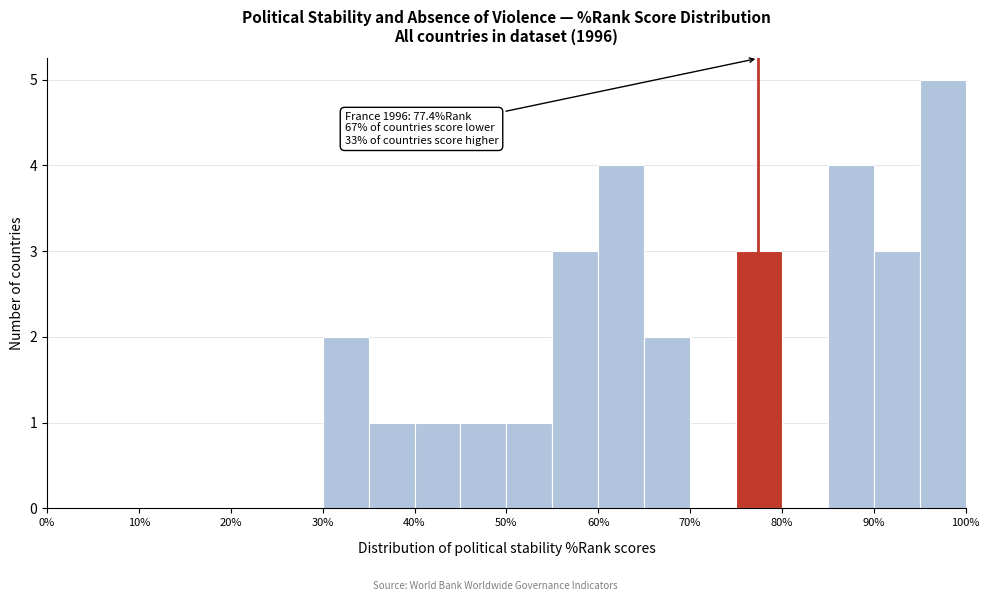

Which range on the x-axis has the tallest bar?

95 to 100